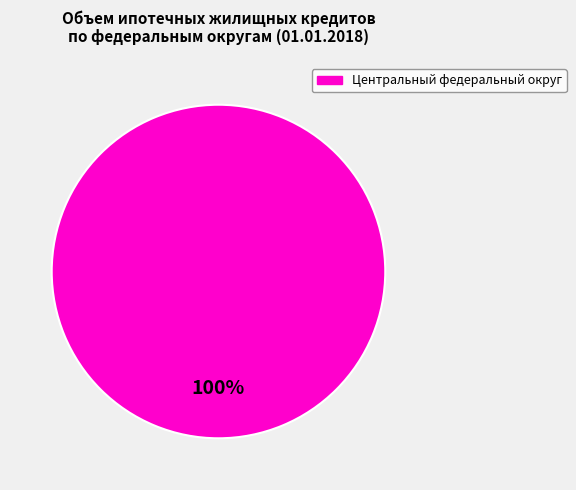

Is there any slice that represents more than half of the pie?

Yes